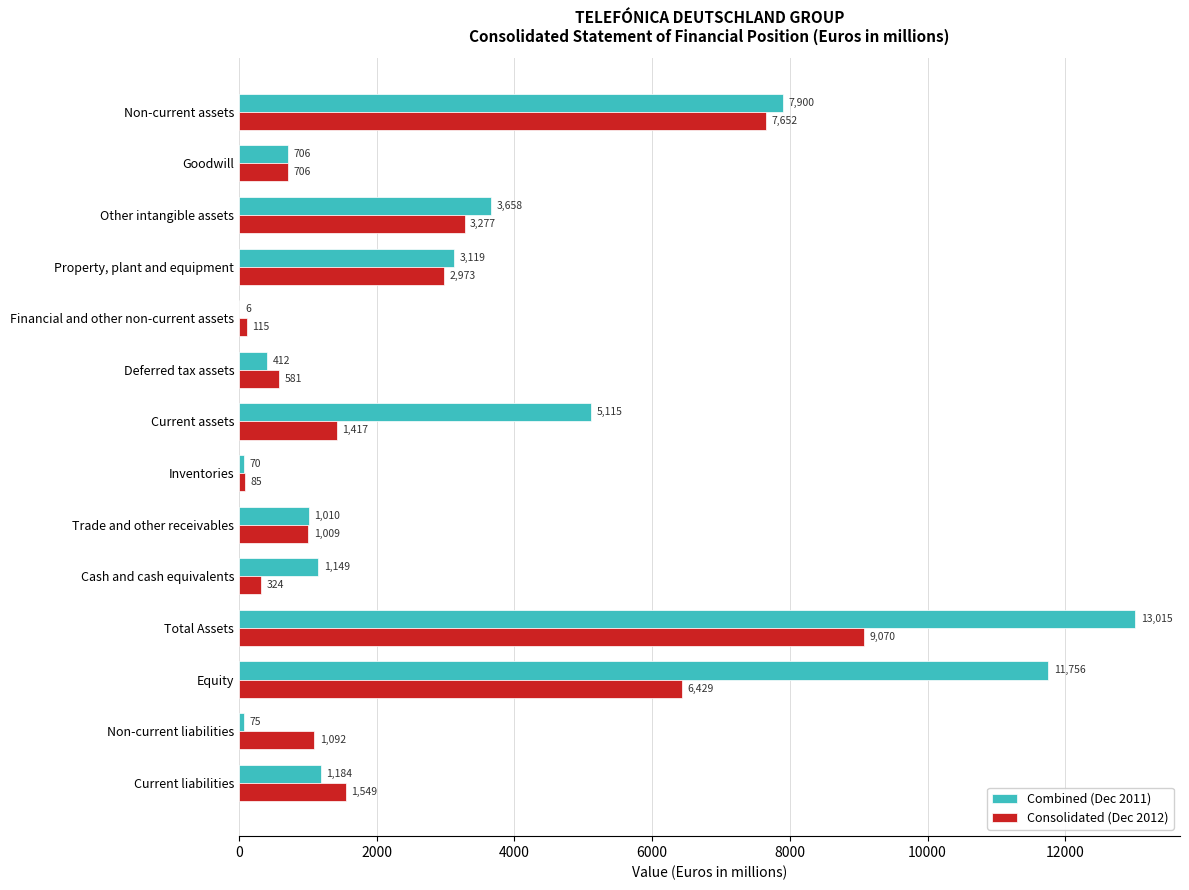

The Combined (Dec 2011) series shows 1578 at Other intangible assets. True or false?

False